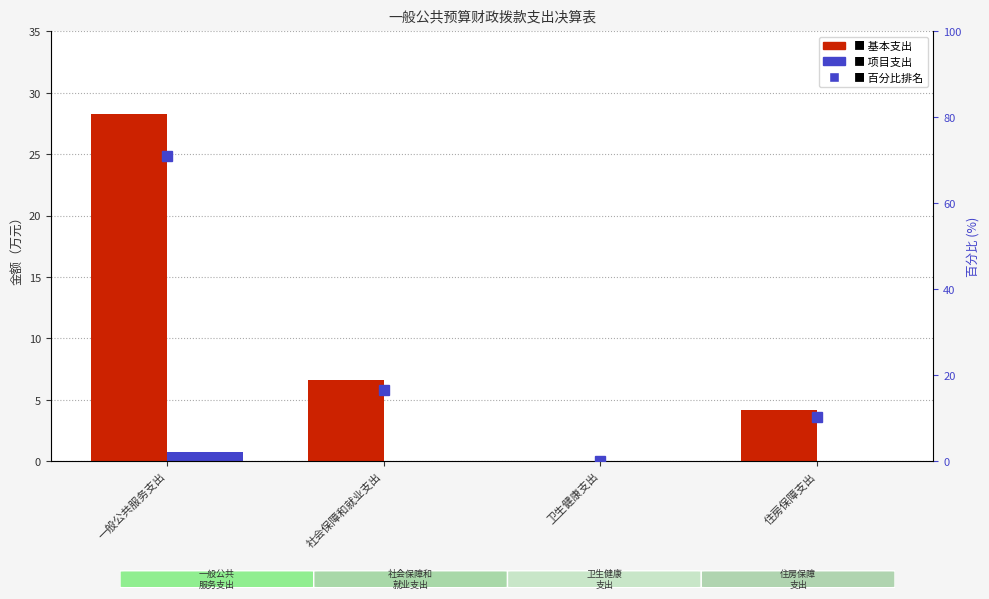

How many 项目支出 values are between 0 and 1?

4